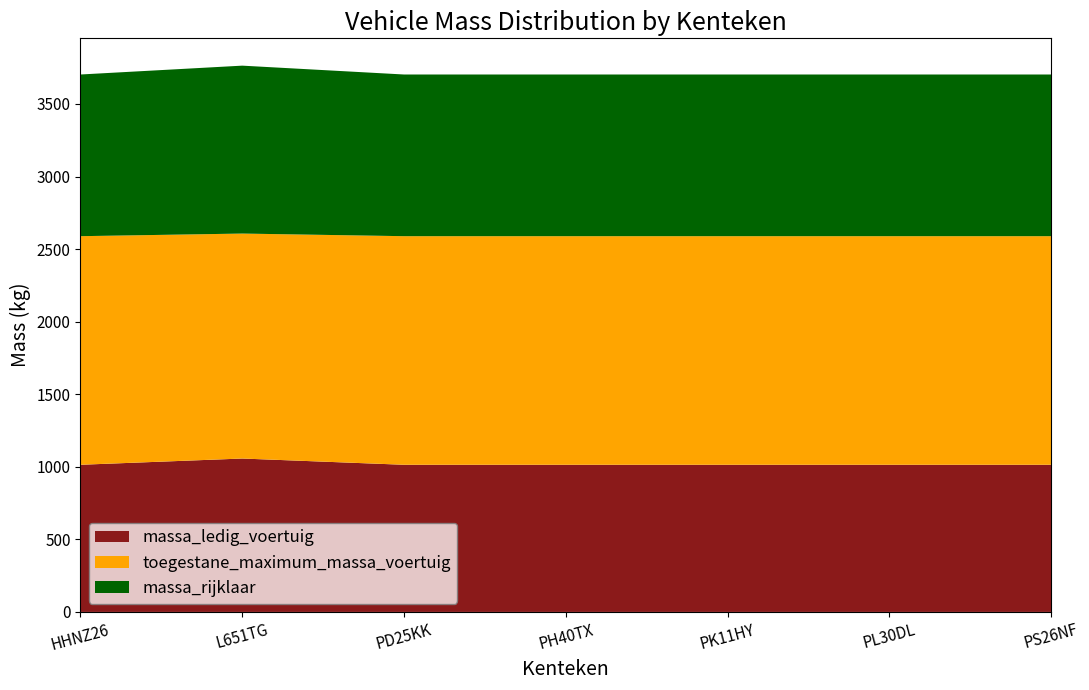

Reading right to left, what are all the values shown in this chart?

massa_ledig_voertuig: PS26NF=1014	PL30DL=1014	PK11HY=1014	PH40TX=1014	PD25KK=1014	L651TG=1057	HHNZ26=1014
toegestane_maximum_massa_voertuig: PS26NF=1575	PL30DL=1575	PK11HY=1575	PH40TX=1575	PD25KK=1575	L651TG=1550	HHNZ26=1575
massa_rijklaar: PS26NF=1114	PL30DL=1114	PK11HY=1114	PH40TX=1114	PD25KK=1114	L651TG=1157	HHNZ26=1114